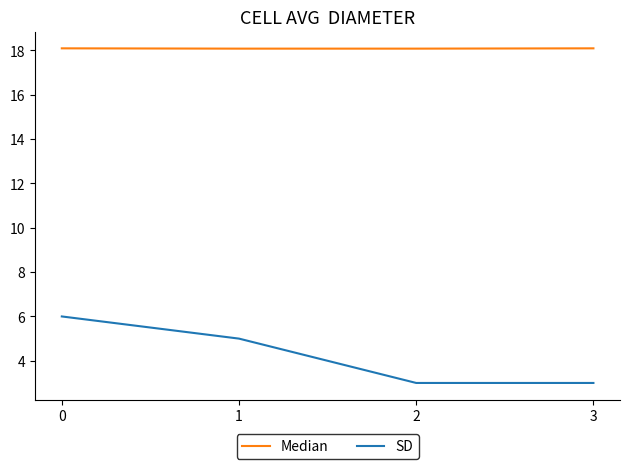

At 0, list the series in order from smallest to largest.

SD, Median